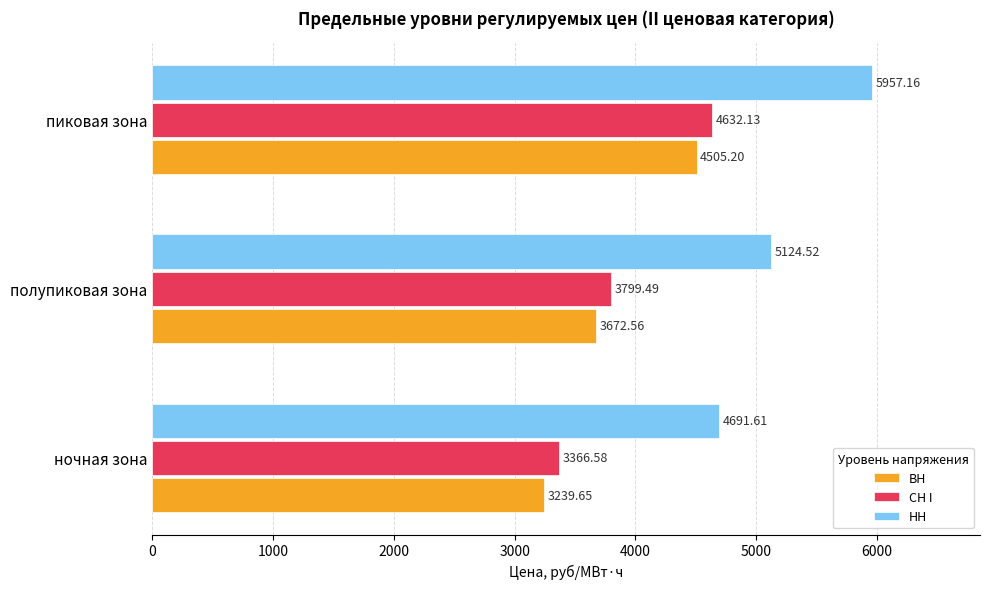

What is the greatest value displayed?

5957.2